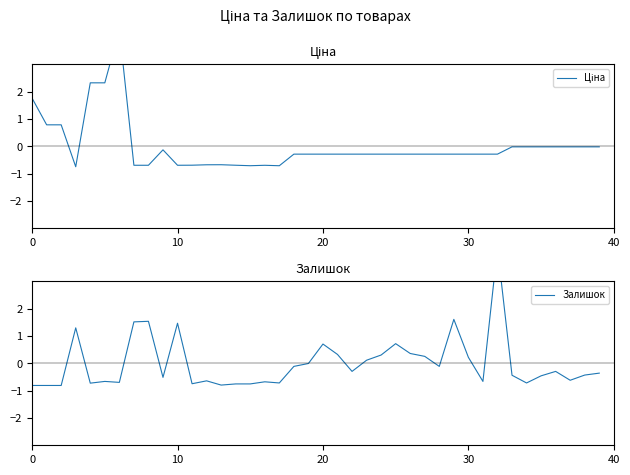

What is the value of the Залишок point at the 1st from the left?

-0.8